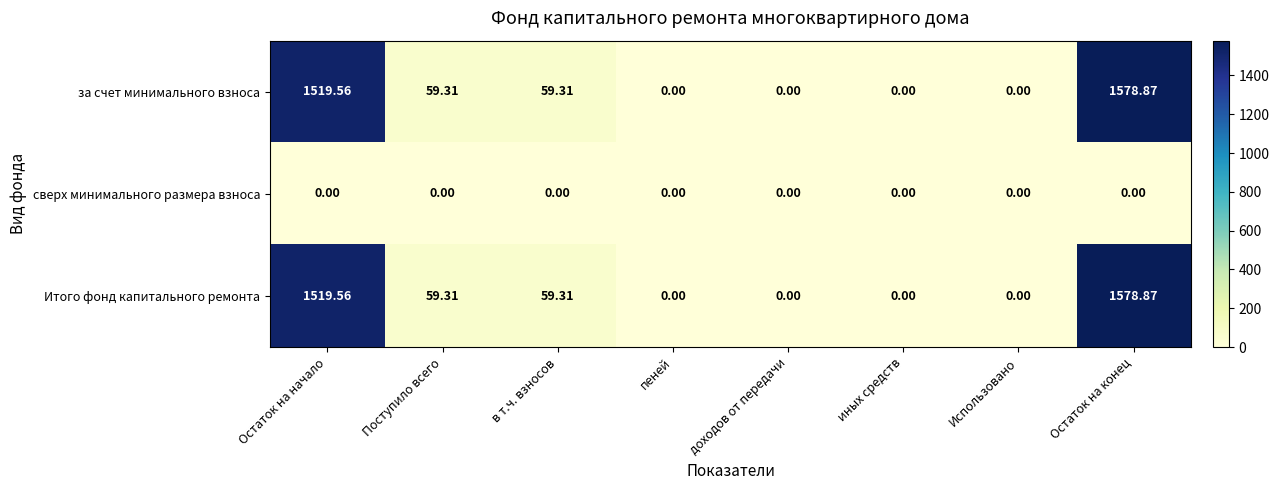

Where does the за счет минимального взноса series first go above 59?

Остаток на начало